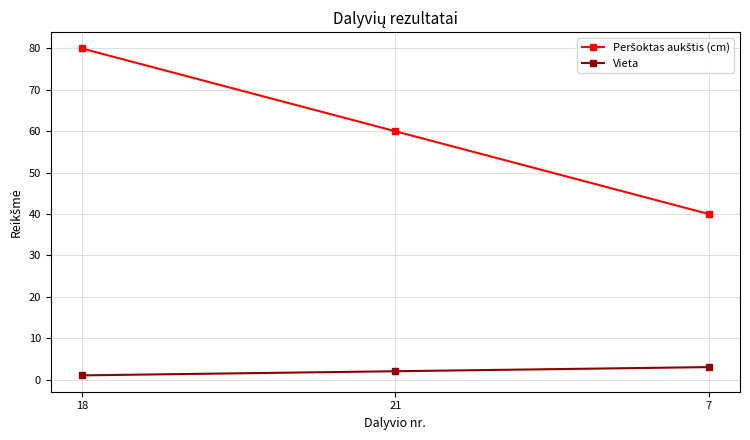

What is the sum of the Vieta values at 7 and 21?

5